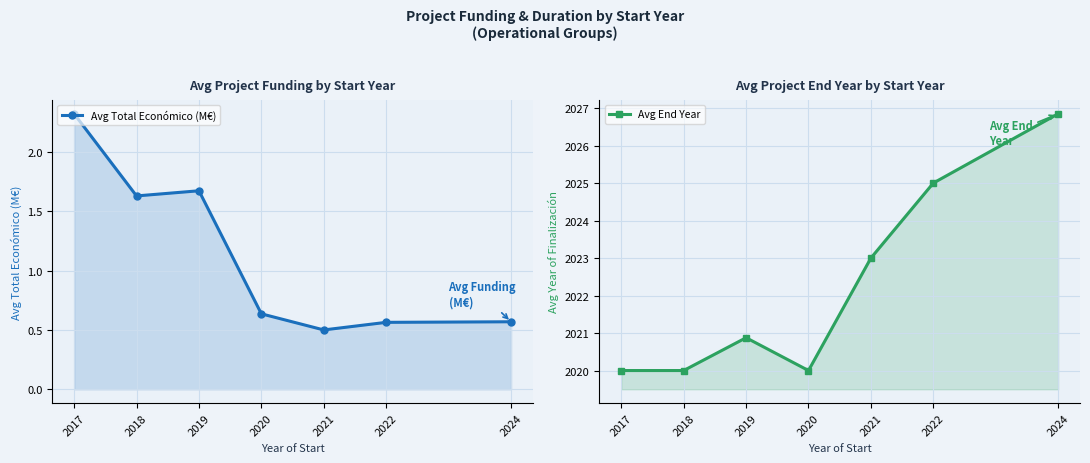

In Avg Total Económico (M€), how many points are lower than both neighbors (excluding endpoints)?

2